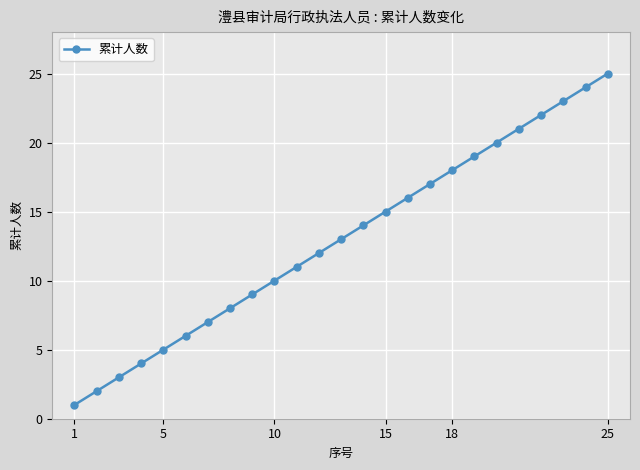

True or false: there are more than 0 points higher than both neighbors.

False